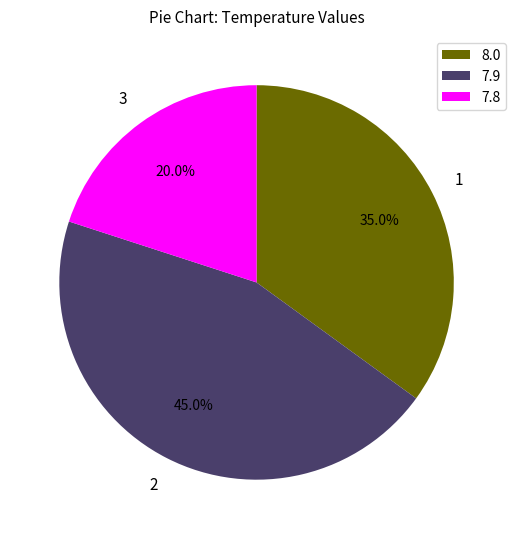

To the nearest percent, what is the average slice percentage?

33%